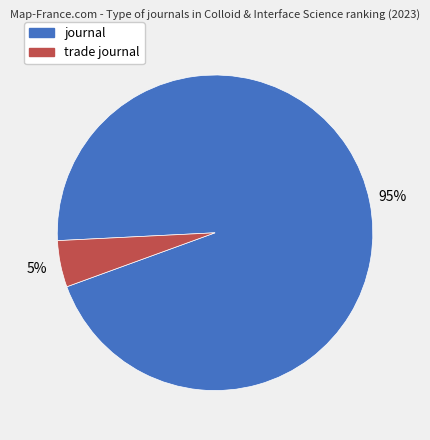

To the nearest percent, what is the combined percentage of trade journal and journal?

100%